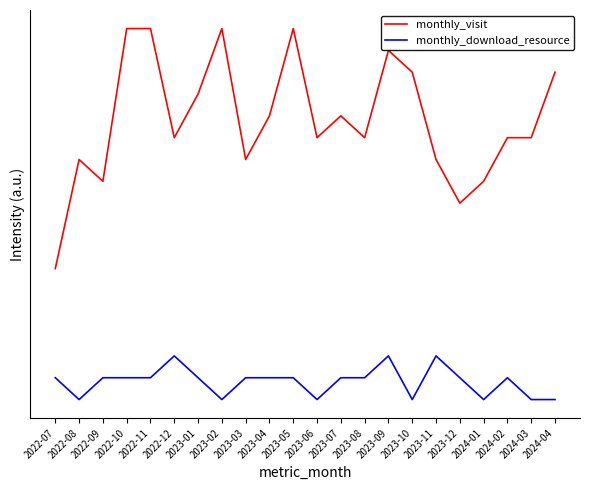

Rank the series by their maximum value, from lowest to highest.

monthly_download_resource, monthly_visit